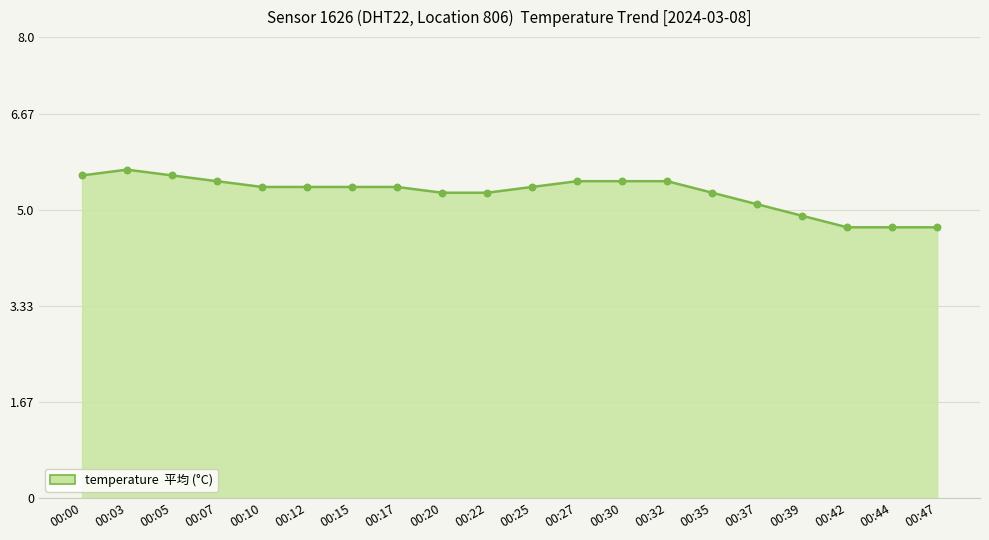

What is the ratio of the value at 00:22 to the value at 00:00?

0.9